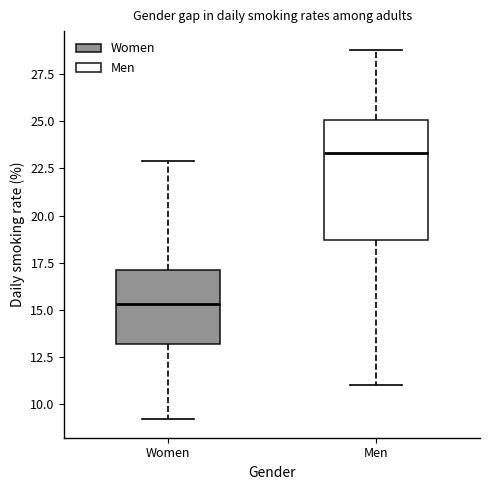

Comparing the boxes themselves (not the whiskers), which one is the tallest?

Men